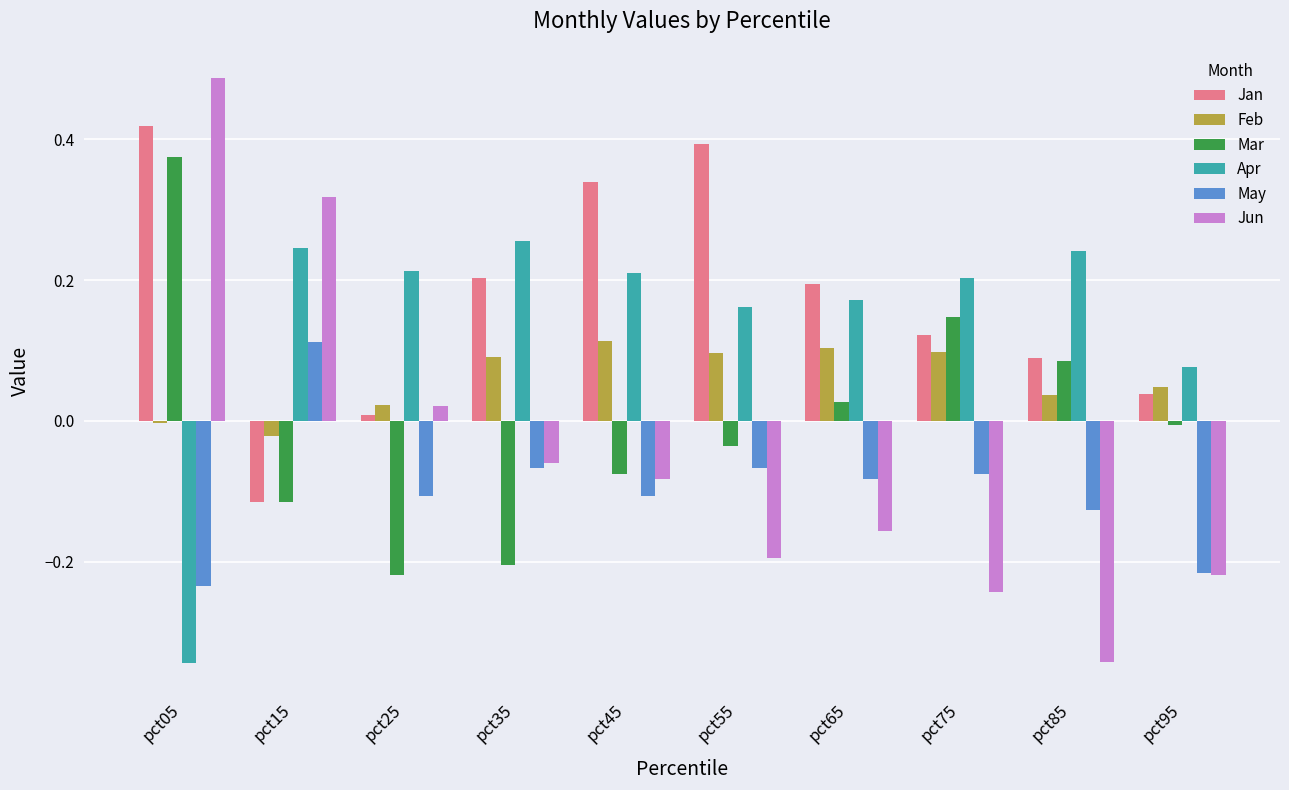

Between pct75 and pct95, which series saw the biggest shift?

Mar